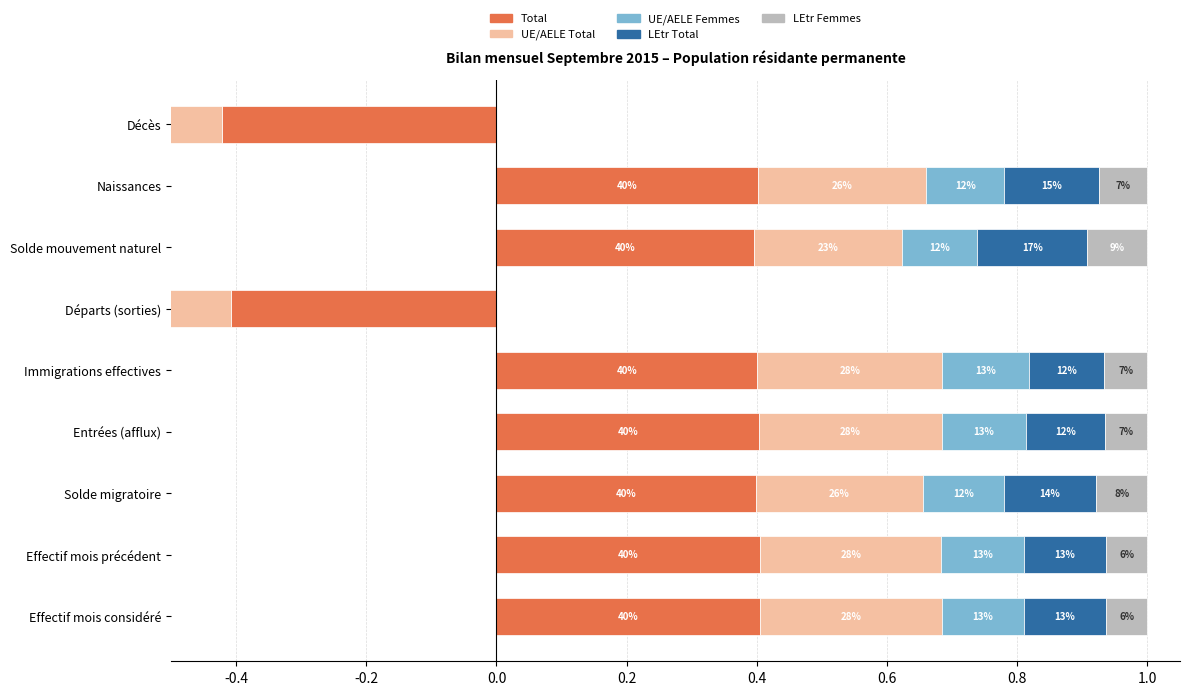

What is the difference between the highest and lowest values at Effectif mois précédent?

0.3